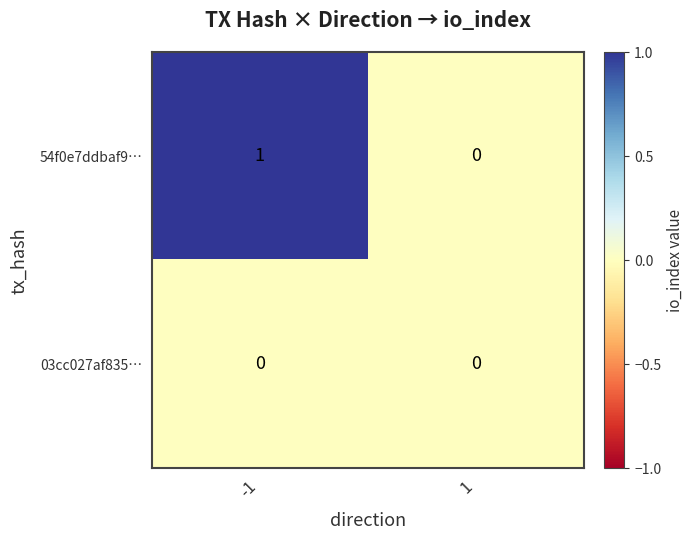

List the series in order of their overall mean, highest first.

54f0e7ddbaf9…, 03cc027af835…